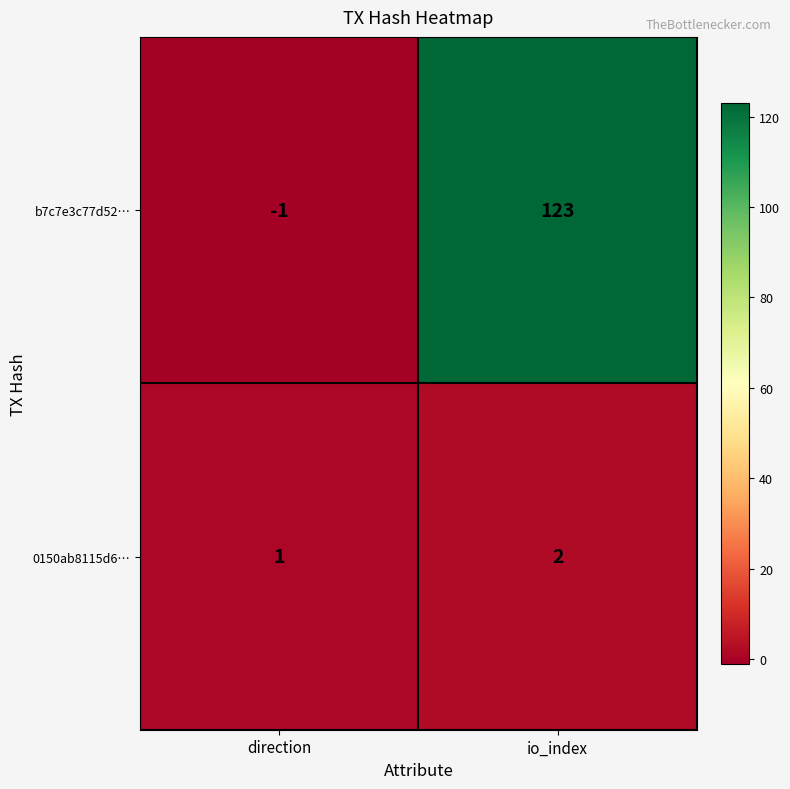

What is the sum of all 0150ab8115d6… values?

3